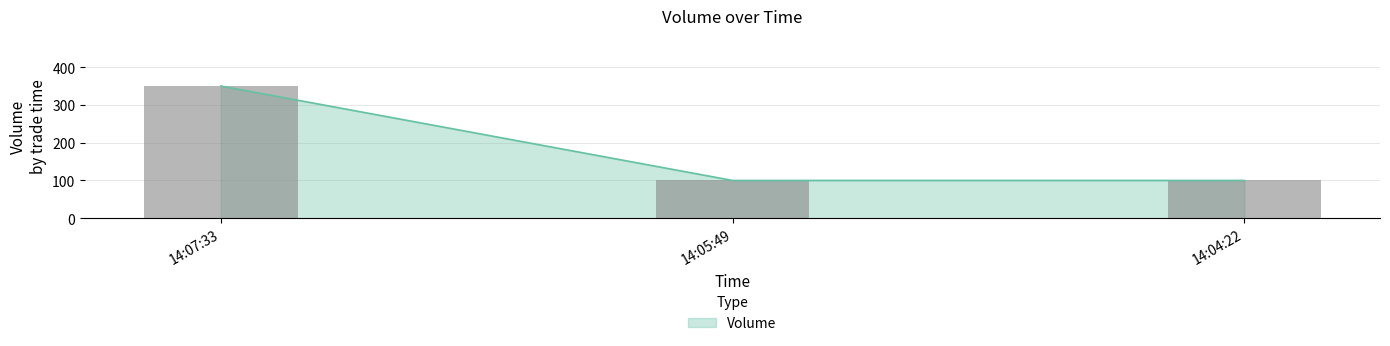

Are the bars grouped side by side (vs. stacked)?

No